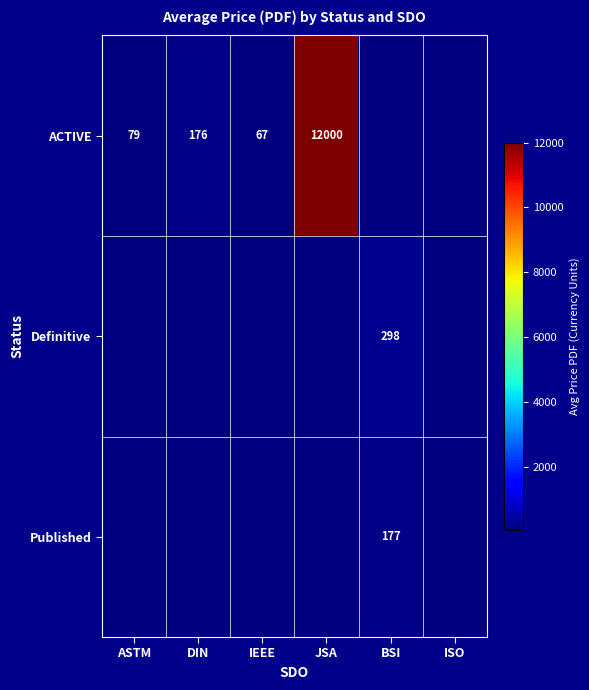

At how many categories does at least one series exceed 2320?

1